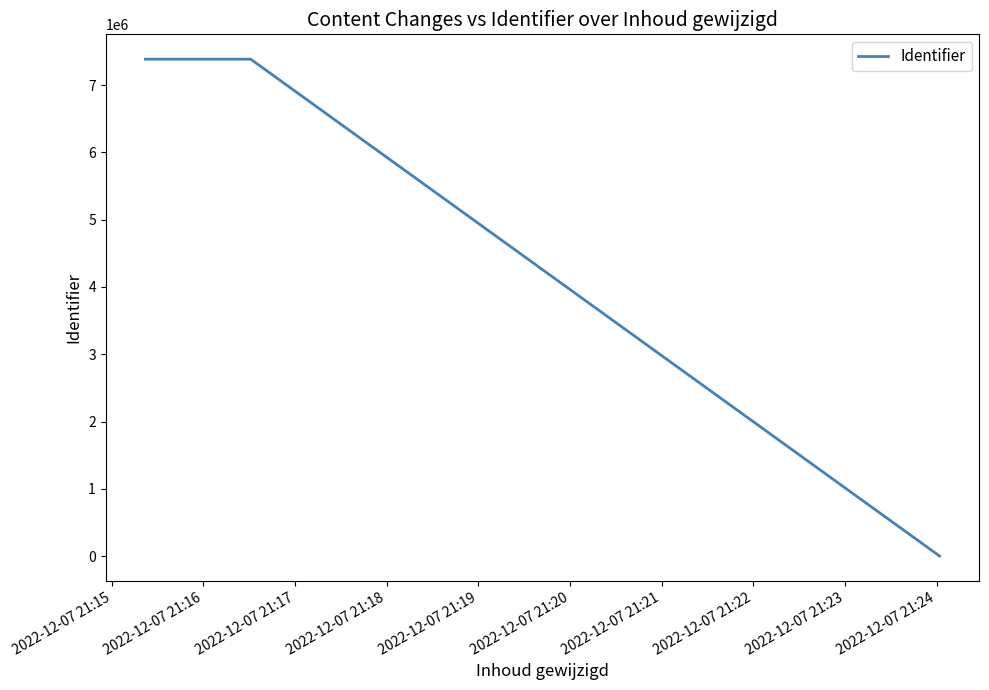

True or false: there are more than 2 points higher than both neighbors.

False